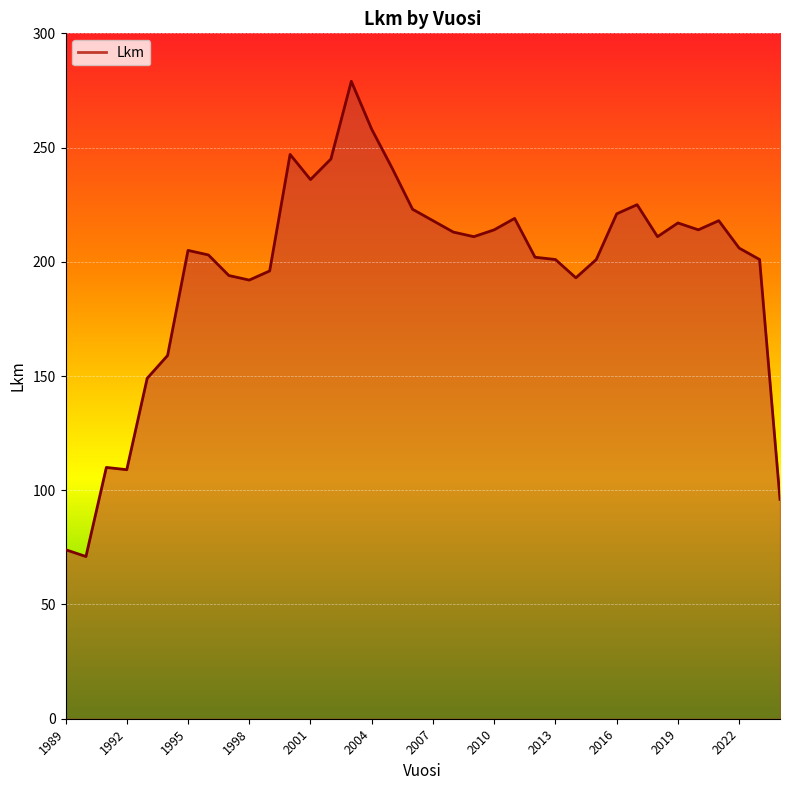

What is the smallest value displayed?

71